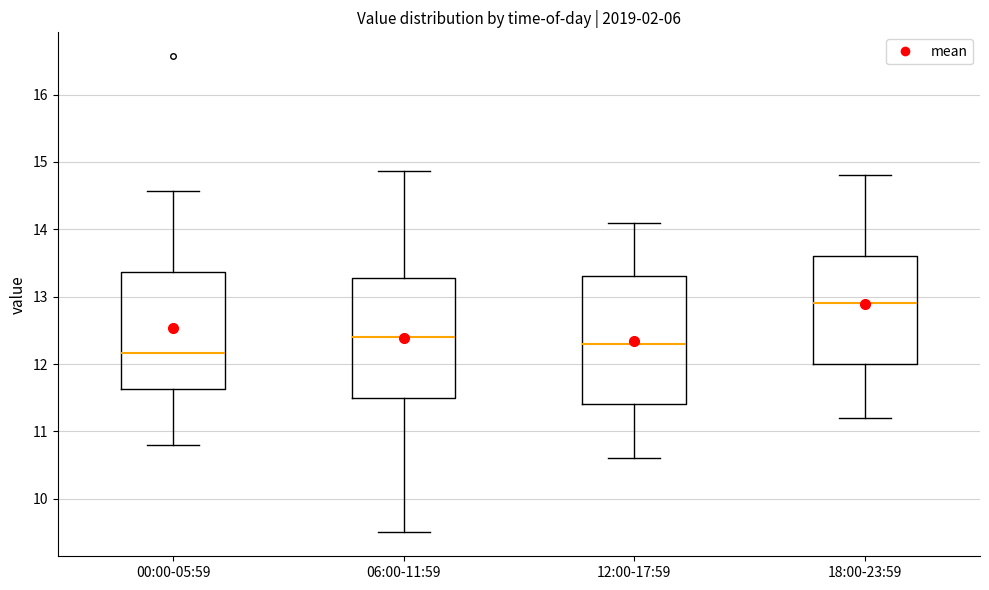

Reading left to right, transcribe this box plot: for each box, give where its median line is, the range the box spans, and where its two whiskers end, as read against the y-axis. The values are not printed on the chart, so give them approximately, as read against the axis.

00:00-05:59: median 12.2, box 11.6 to 13.4, whiskers 10.8 to 14.6
06:00-11:59: median 12.4, box 11.5 to 13.3, whiskers 9.5 to 14.9
12:00-17:59: median 12.3, box 11.4 to 13.3, whiskers 10.6 to 14.1
18:00-23:59: median 12.9, box 12.0 to 13.6, whiskers 11.2 to 14.8